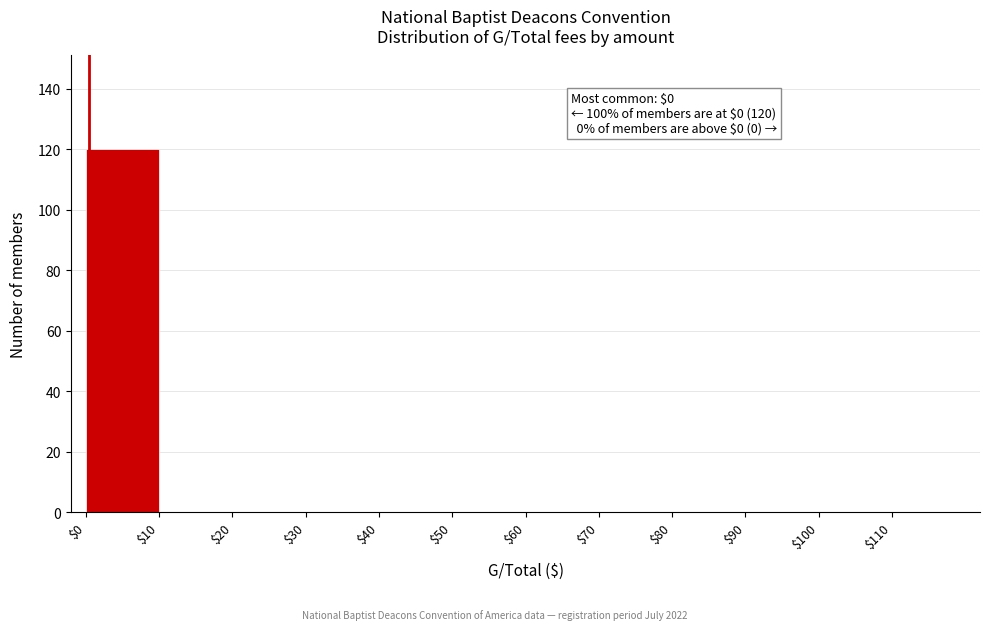

Over which range of the x-axis is the bar tallest?

0 to 10